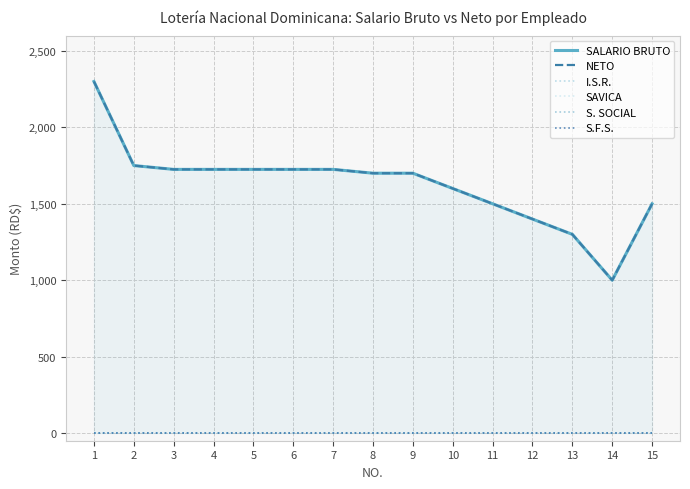

How many distinct data groups are displayed?

6